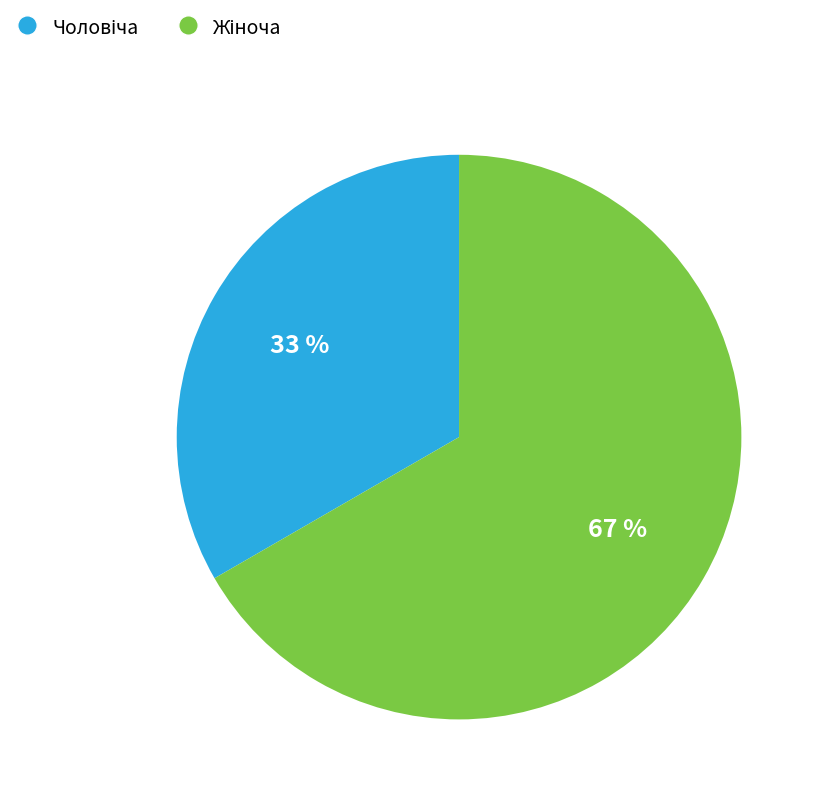

To the nearest percent, what is the average slice percentage?

50%